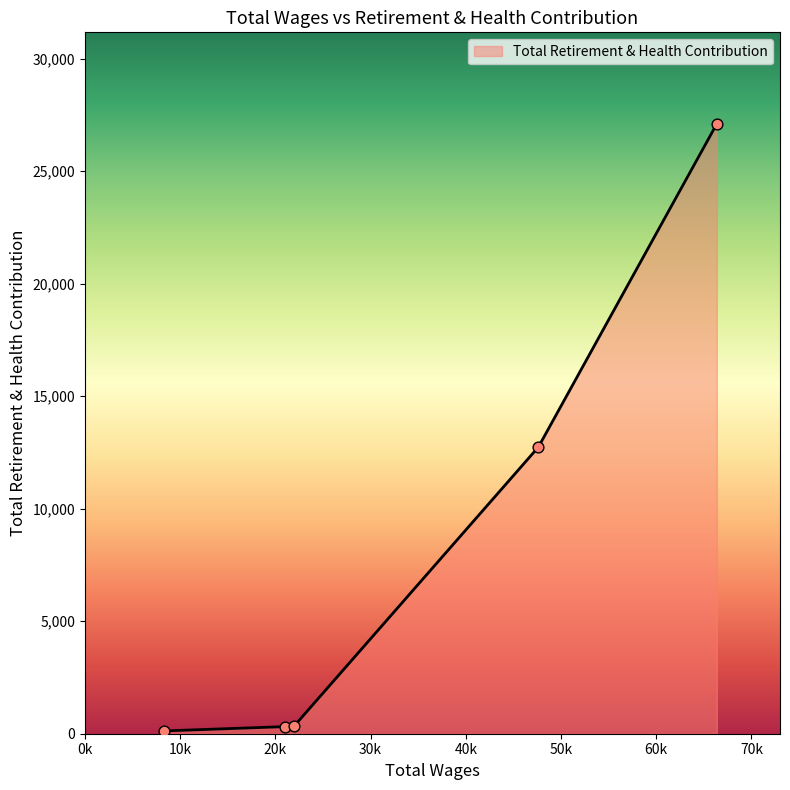

What is the greatest value displayed?

27099